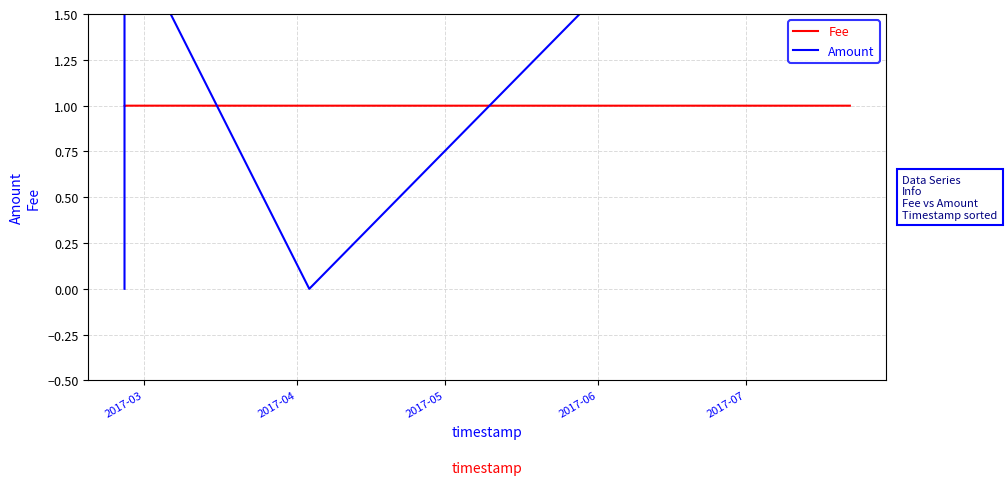

What is the maximum value for Fee?

1.0